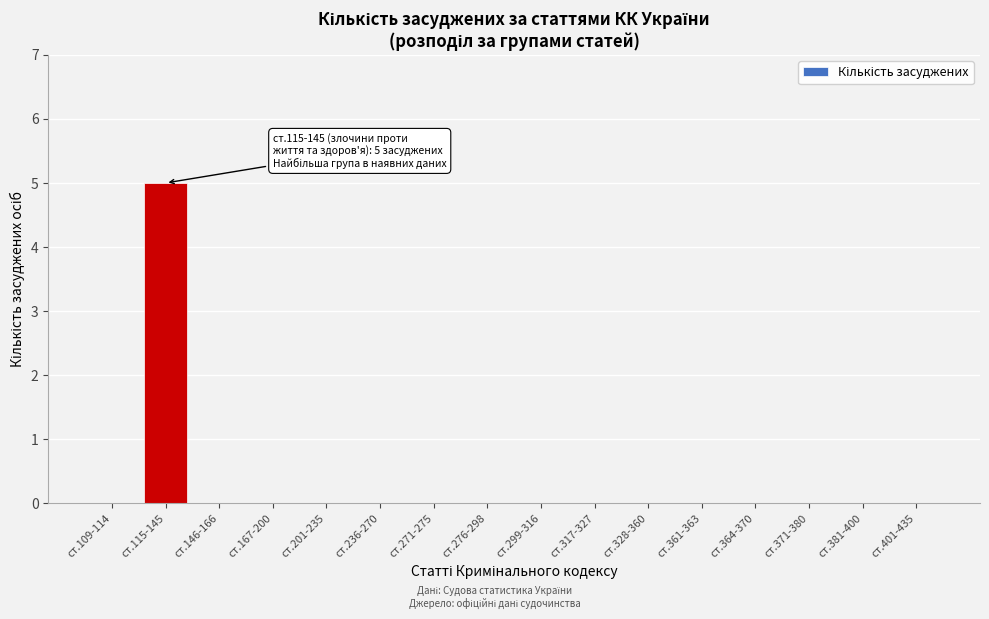

Reading left to right, list all the values displayed in this chart.

ст.109-114=0	ст.115-145=5	ст.146-166=0	ст.167-200=0	ст.201-235=0	ст.236-270=0	ст.271-275=0	ст.276-298=0	ст.299-316=0	ст.317-327=0	ст.328-360=0	ст.361-363=0	ст.364-370=0	ст.371-380=0	ст.381-400=0	ст.401-435=0